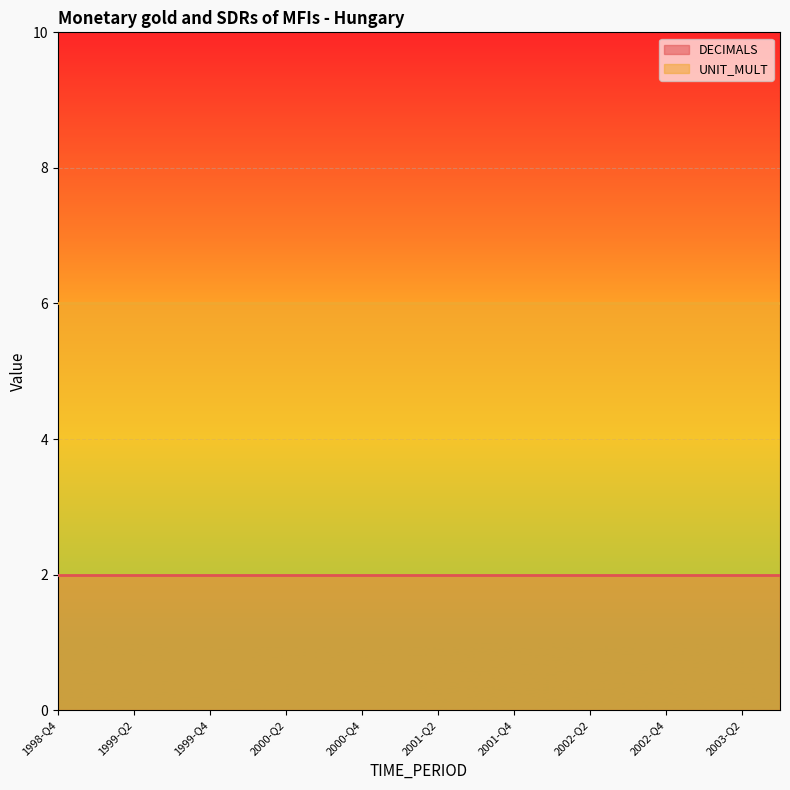

What are all the series names shown in the legend?

DECIMALS, UNIT_MULT